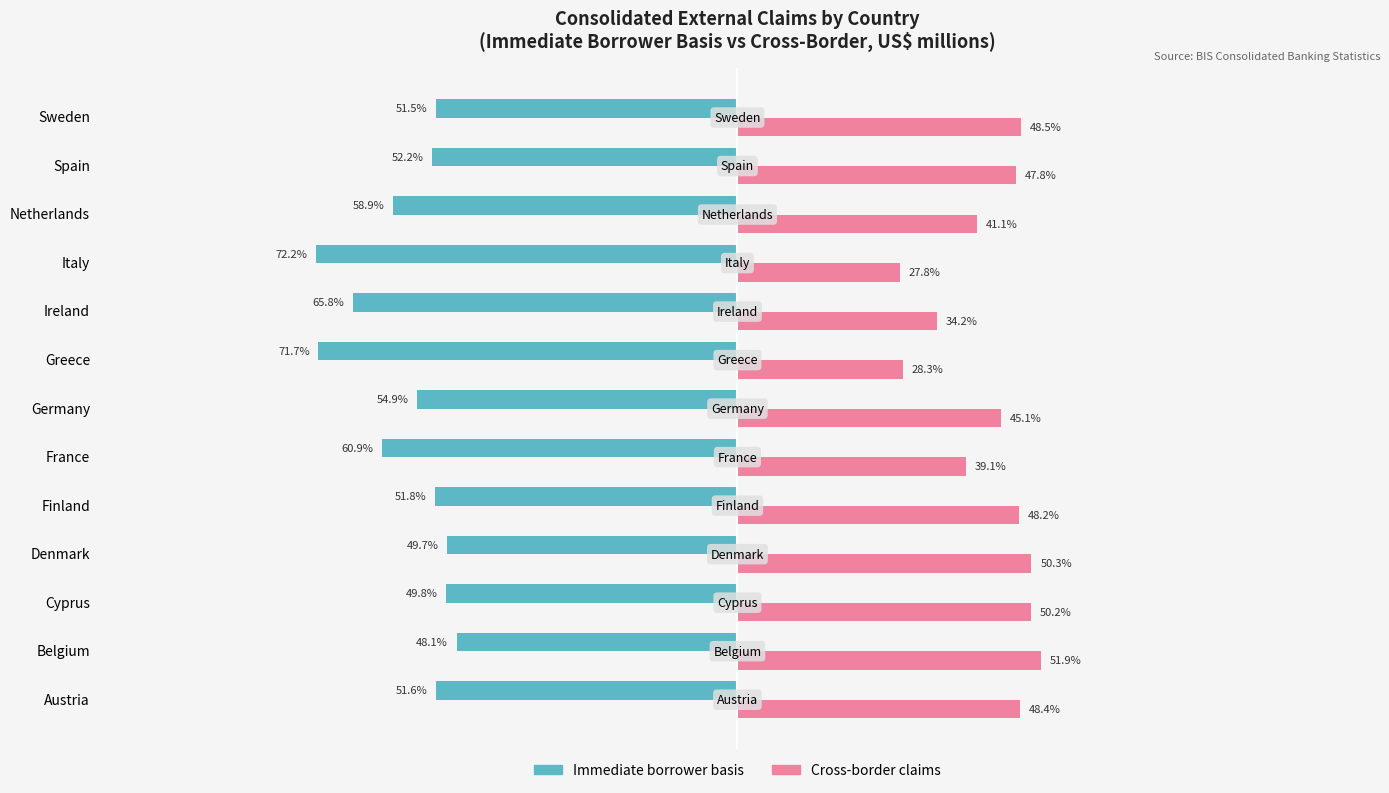

At which label does Immediate borrower basis reach its peak?

Belgium